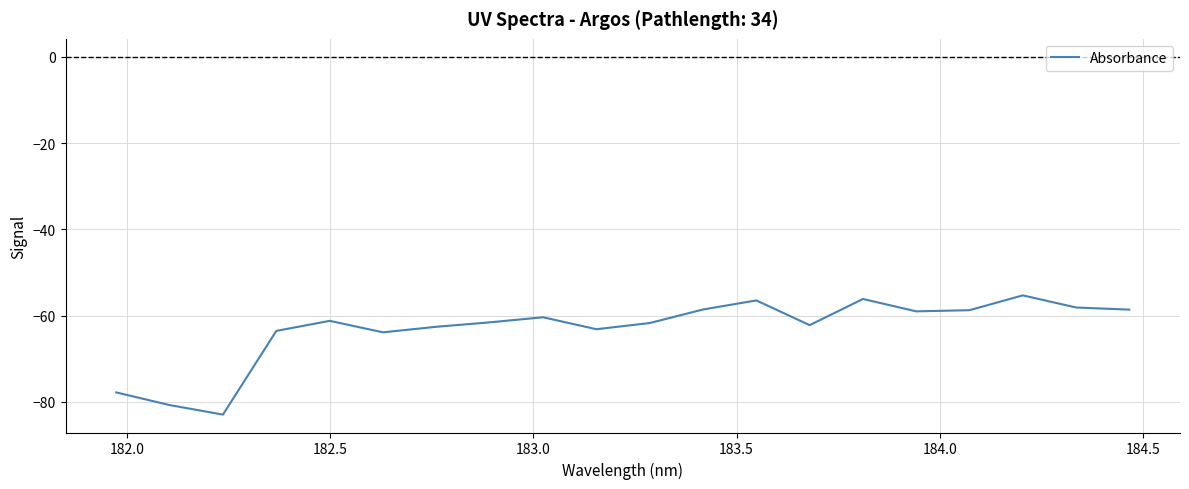

What is the minimum value shown in the chart?

-82.9